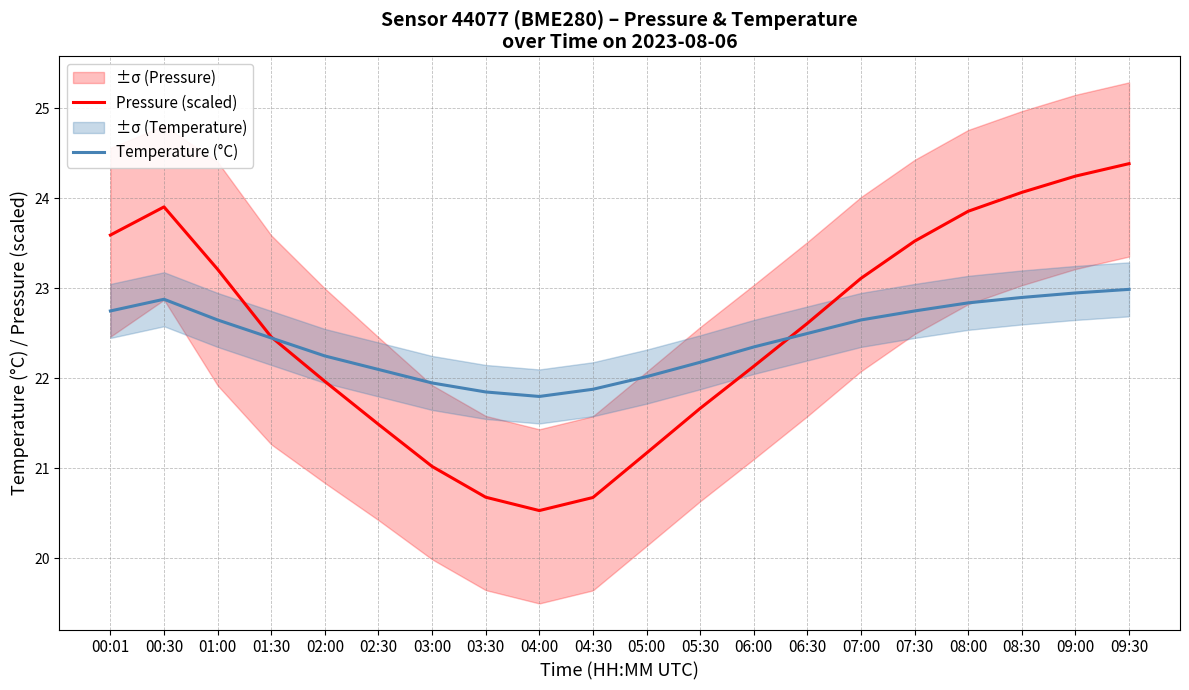

Where do Pressure (scaled) and Temperature (°C) first cross each other?

01:30 and 02:00